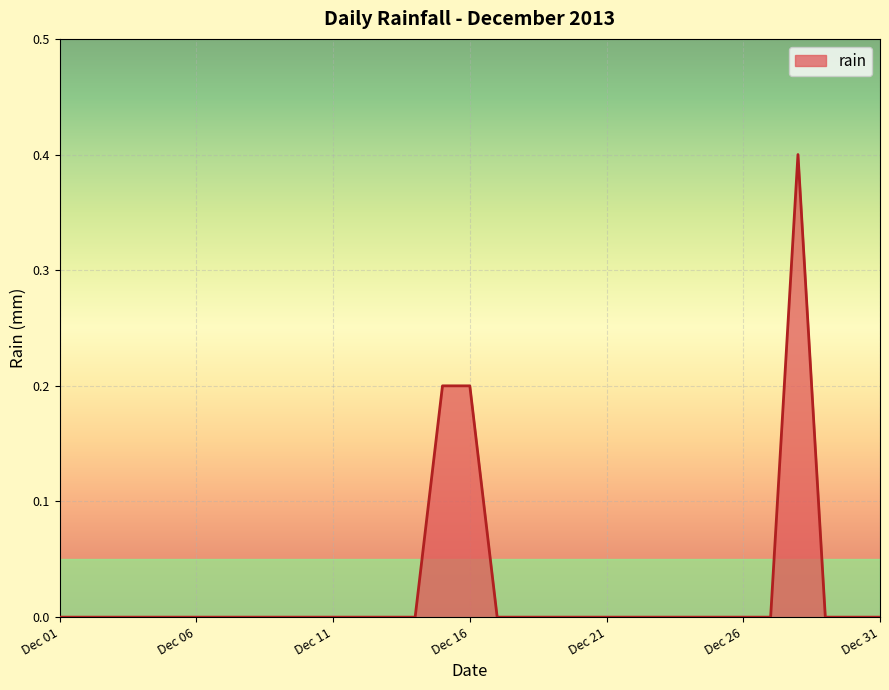

Reading right to left, extract all data points from this chart.

0.0	0.0	0.0	0.4	0.0	0.0	0.0	0.0	0.0	0.0	0.0	0.0	0.0	0.0	0.0	0.2	0.2	0.0	0.0	0.0	0.0	0.0	0.0	0.0	0.0	0.0	0.0	0.0	0.0	0.0	0.0